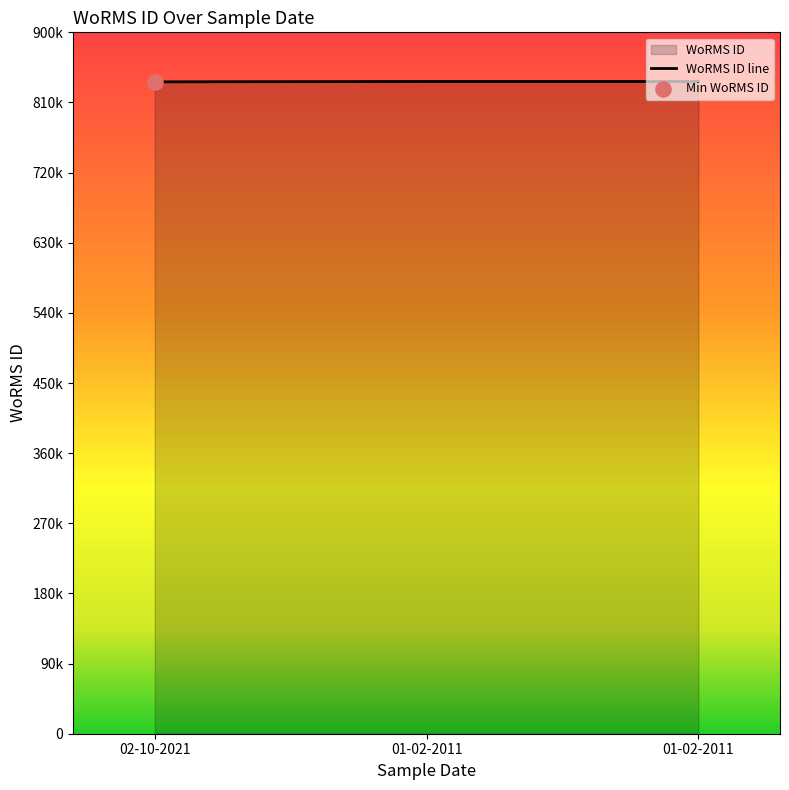

Which has a higher value, 01-02-2011 or 01-02-2011?

01-02-2011